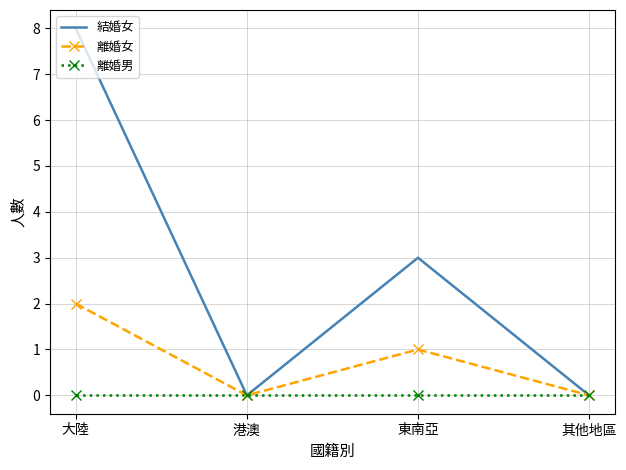

Count the number of categories in the chart.

4